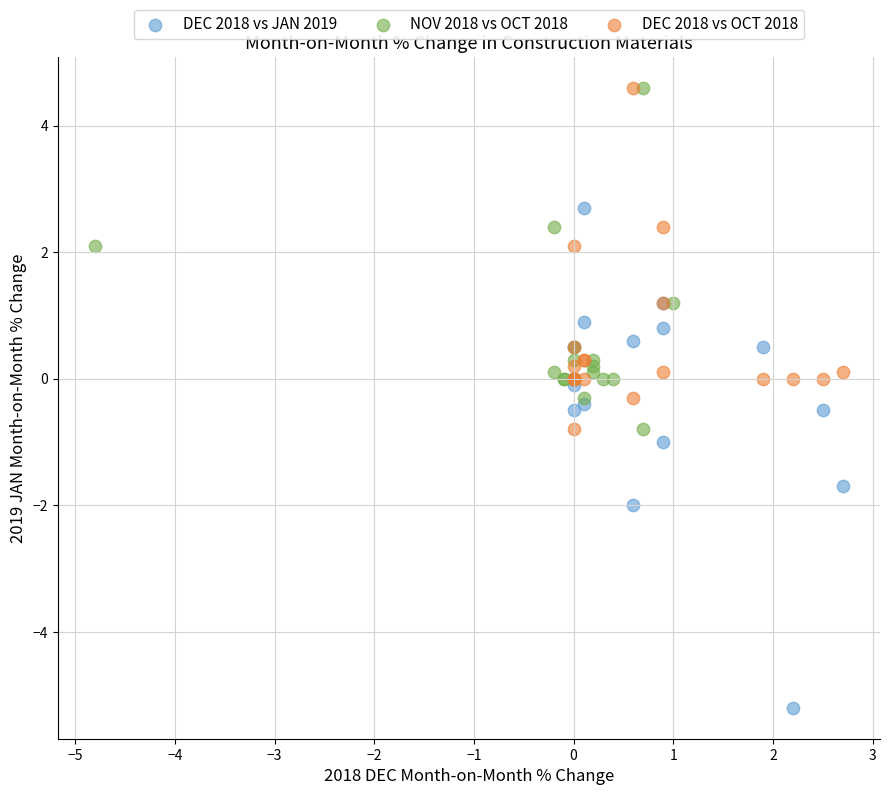

What are all the series names shown in the legend?

DEC 2018 vs JAN 2019, NOV 2018 vs OCT 2018, DEC 2018 vs OCT 2018